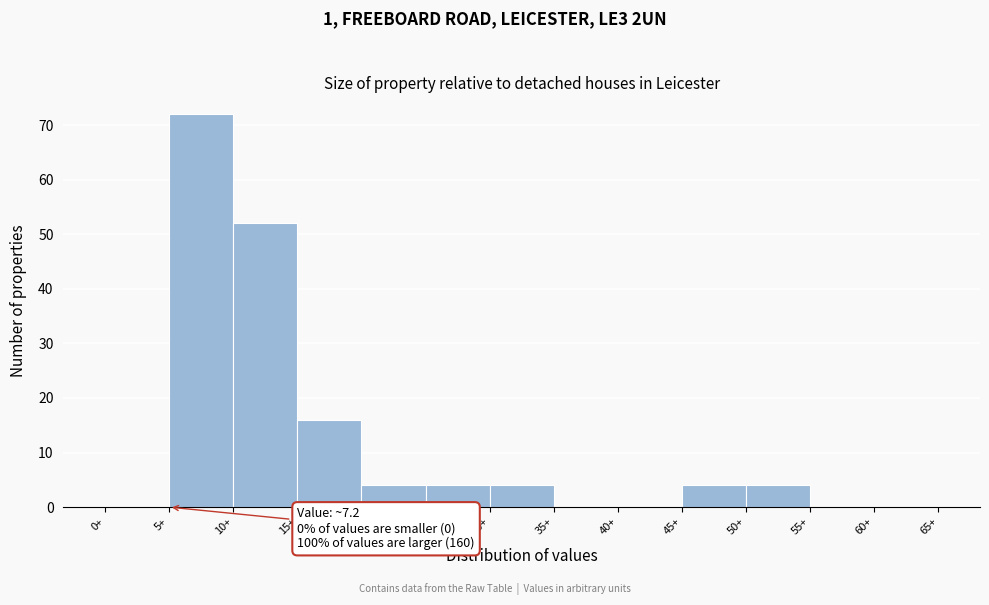

Over which range of the x-axis is the bar tallest?

5 to 10